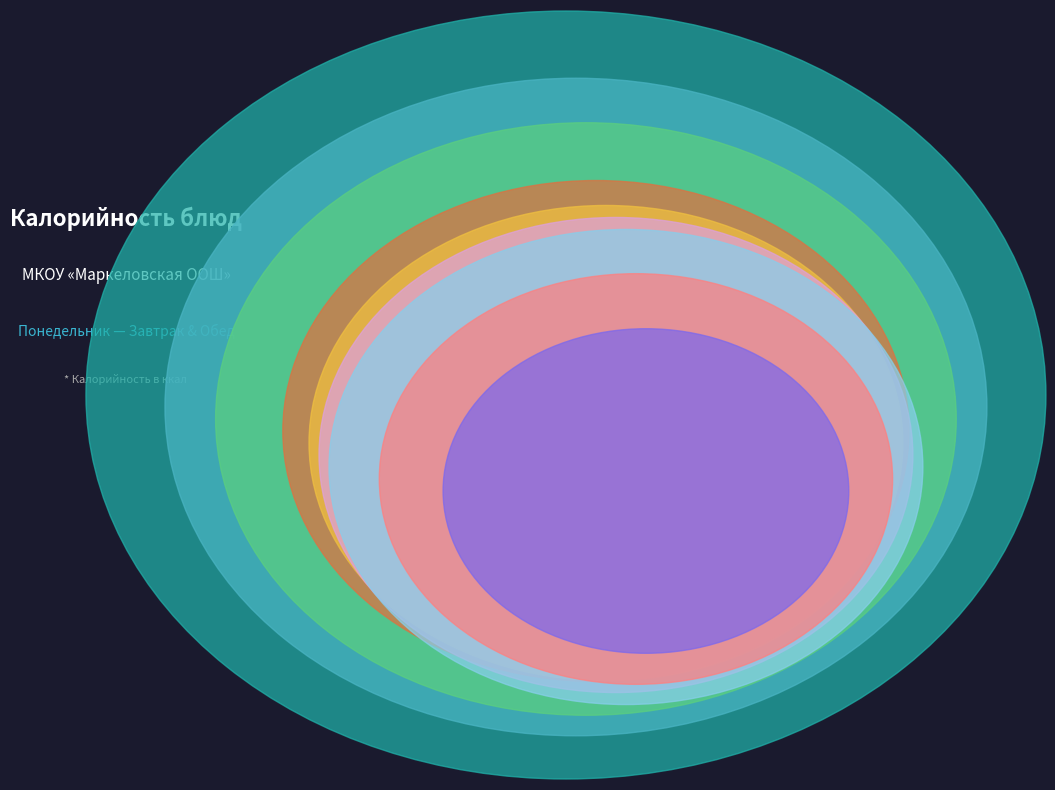

Which has a higher value, суп молочный с крупой or кофейный напиток?

суп молочный с крупой